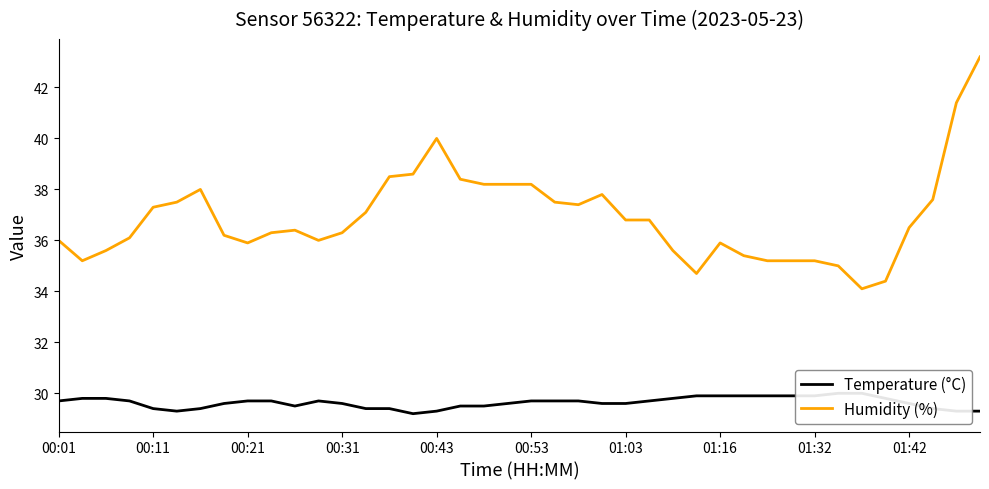

What is the average value of the Humidity (%) series?

36.9